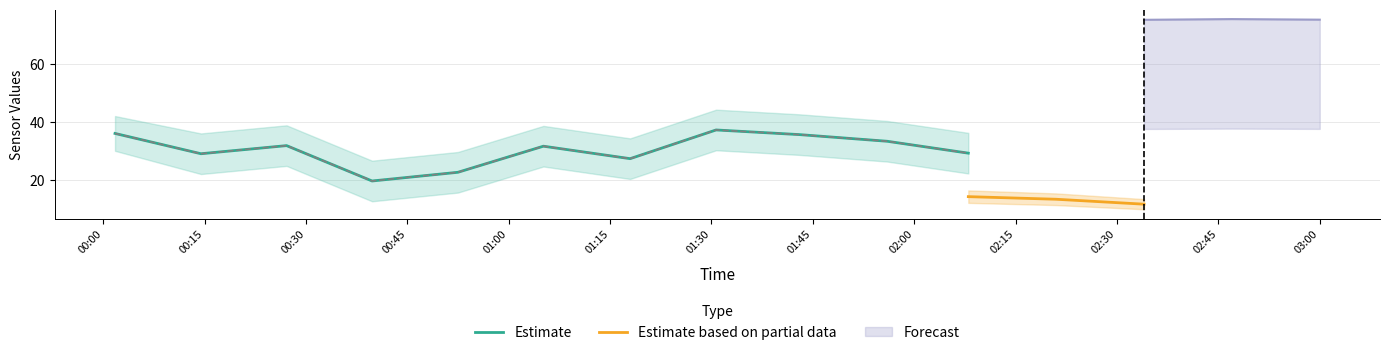

Does the chart have visible grid lines?

Yes